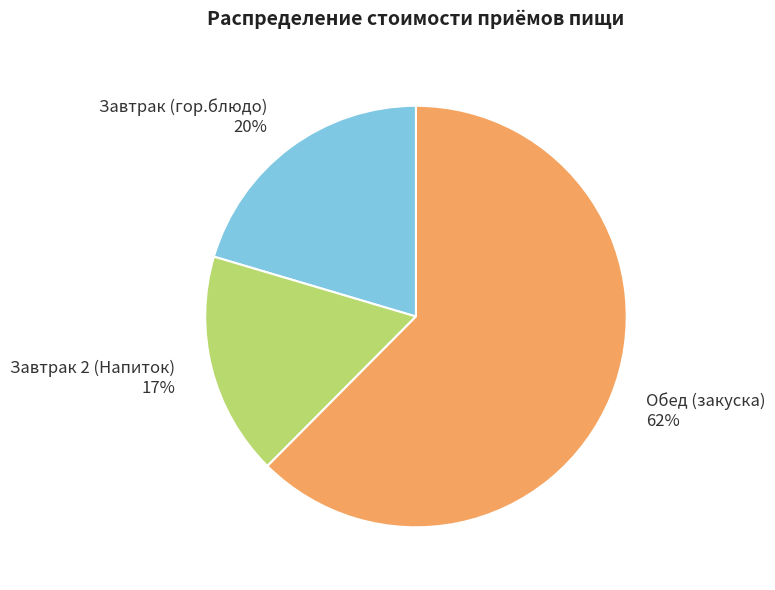

To the nearest percent, what is the difference between the Обед (закуска) and Завтрак (гор.блюдо) slice percentages?

42%